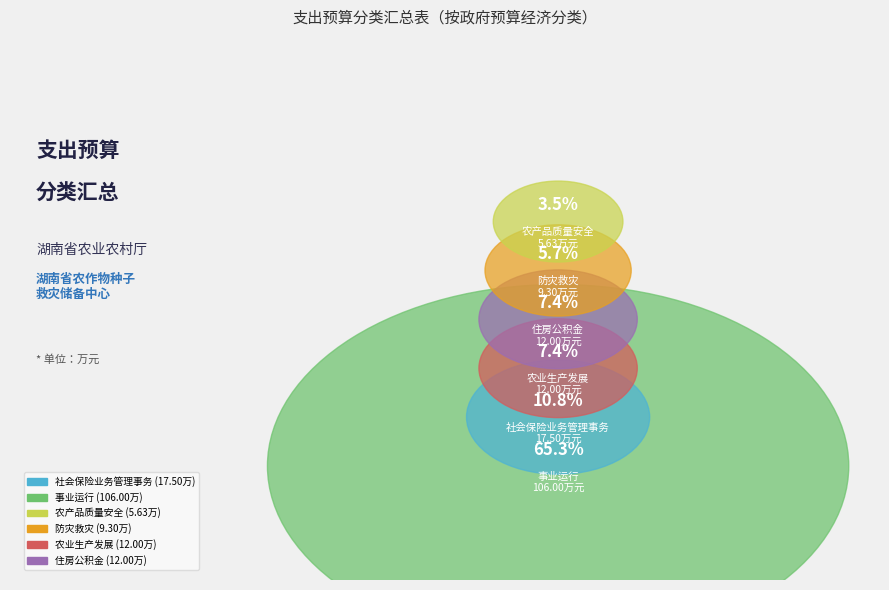

To the nearest percent, what is the average slice percentage?

17%